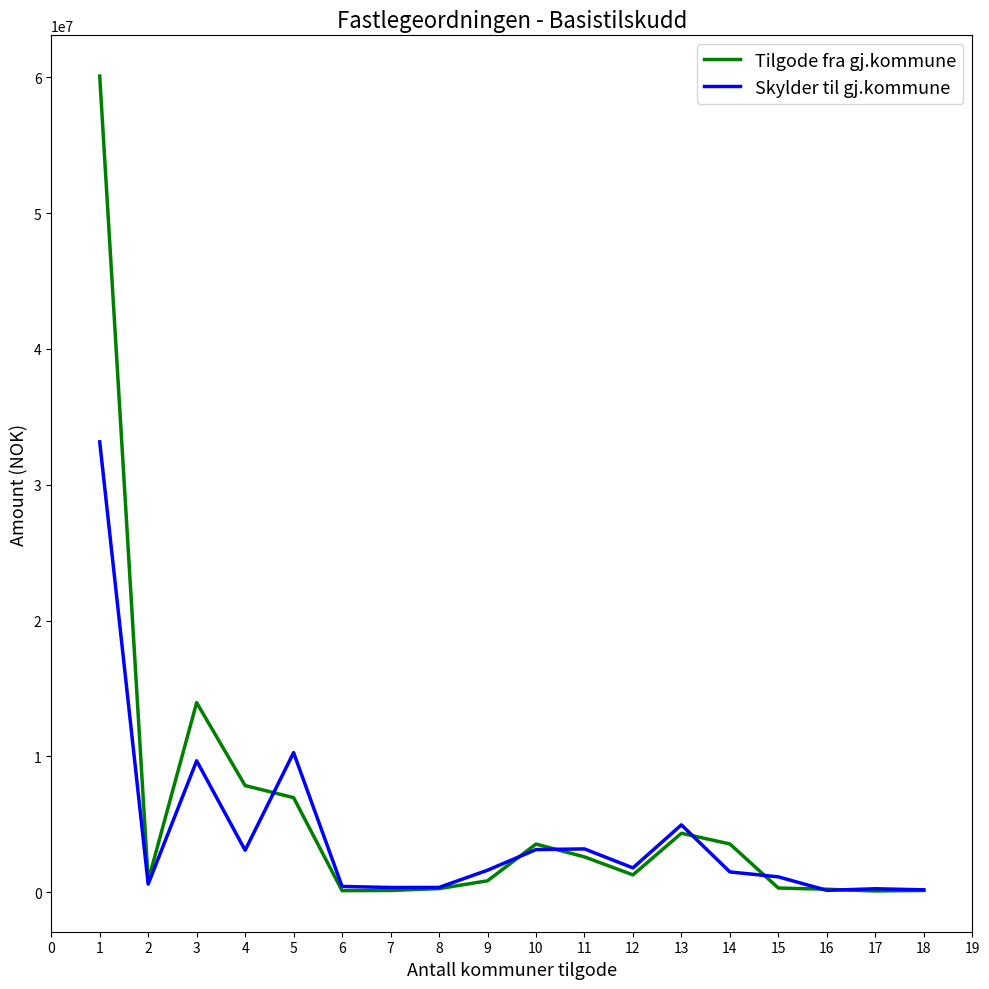

At 13, list the series in order from largest to smallest.

Skylder til gj.kommune, Tilgode fra gj.kommune